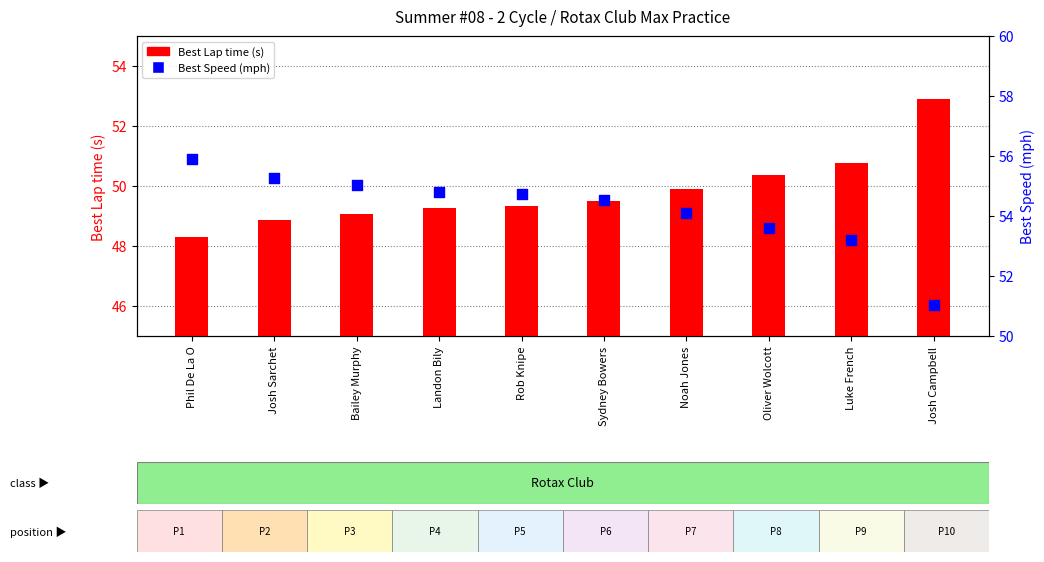

Is the value of Best Lap time (s) at Luke French greater than the value of Best Speed (mph) at Josh Sarchet?

No